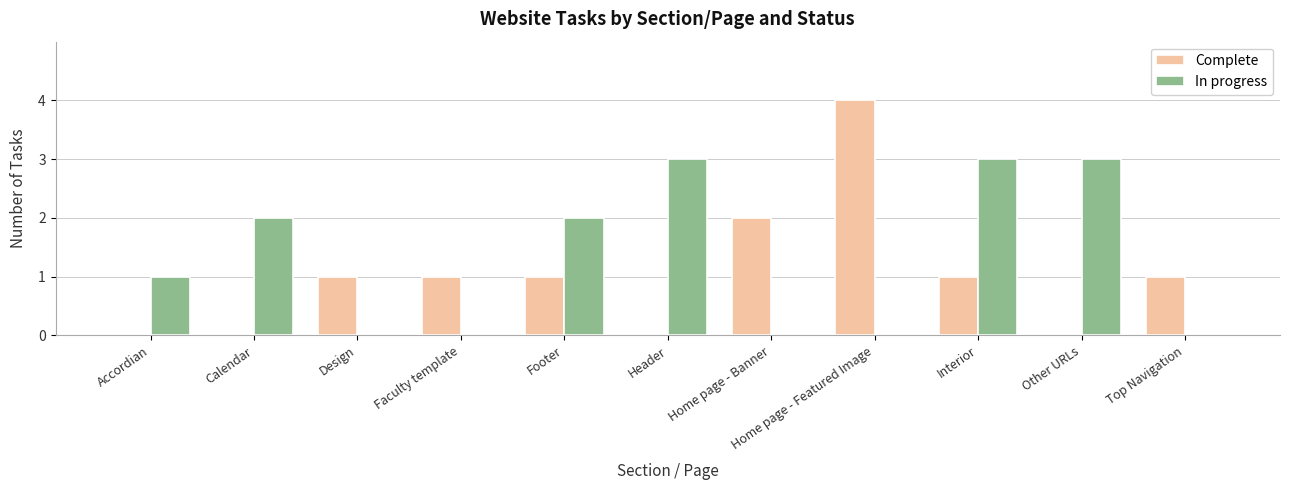

Which series has the largest total across all categories?

In progress